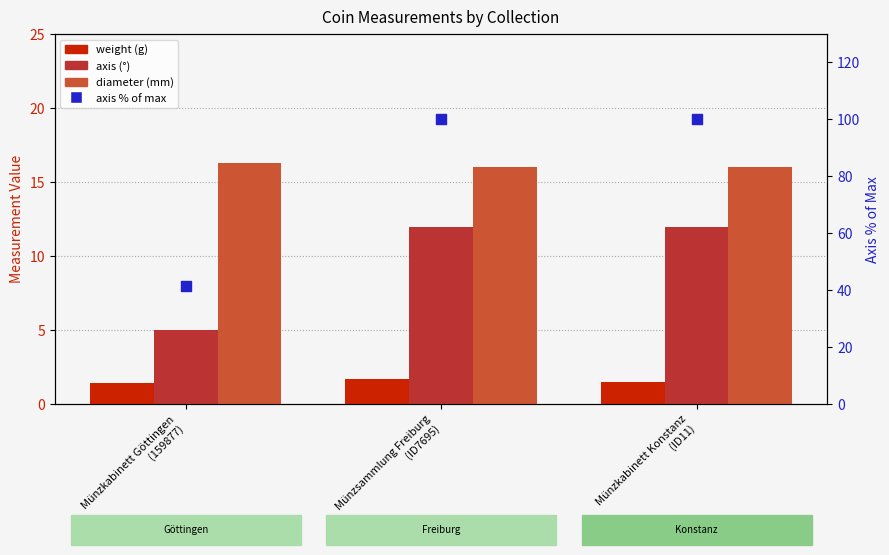

What are all the series names shown in the legend?

weight, axis, diameter, axis % of max